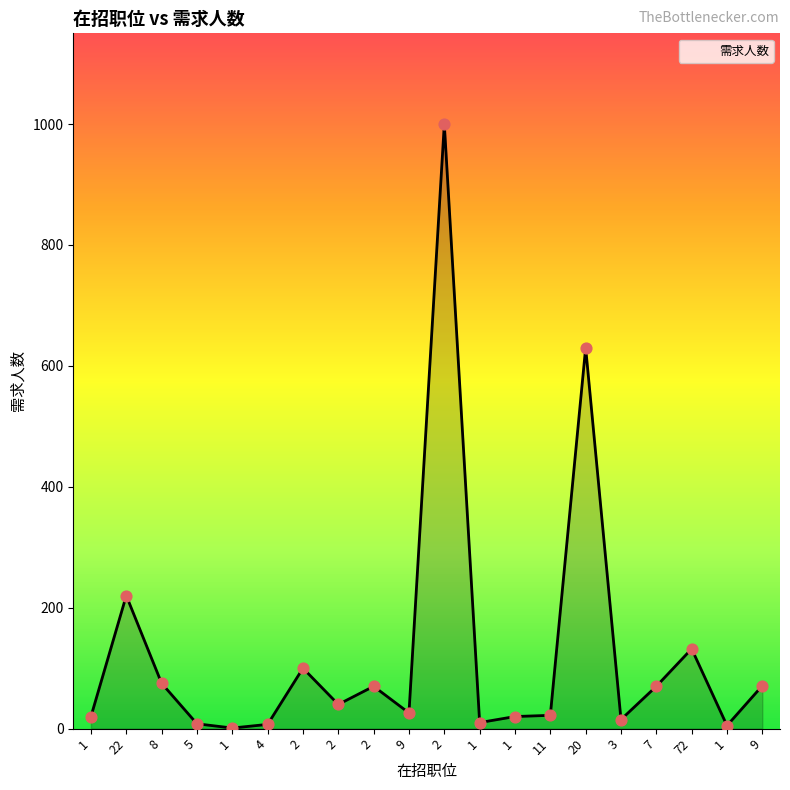

Which has a higher value, 3 or 22?

22